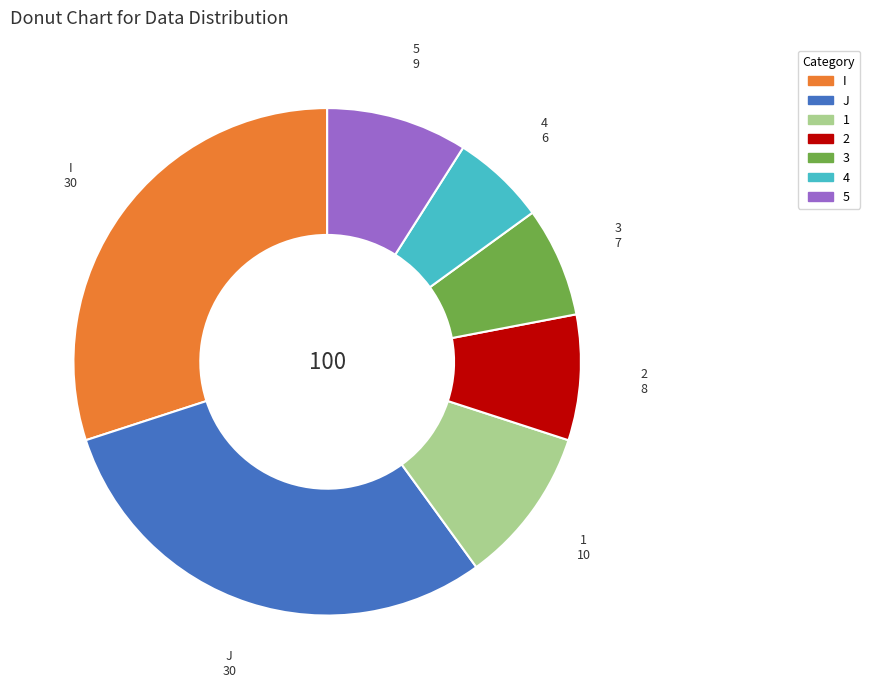

Approximately how many times larger is the value at 2 compared to I?

0.3